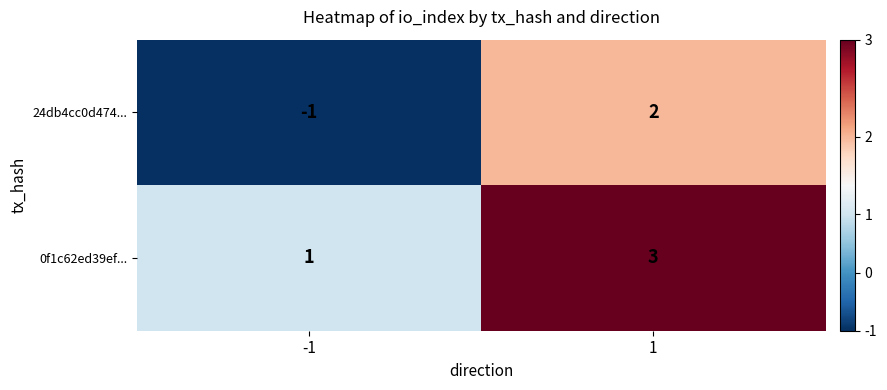

Between -1 and 1, which series saw the biggest shift?

24db4cc0d474...